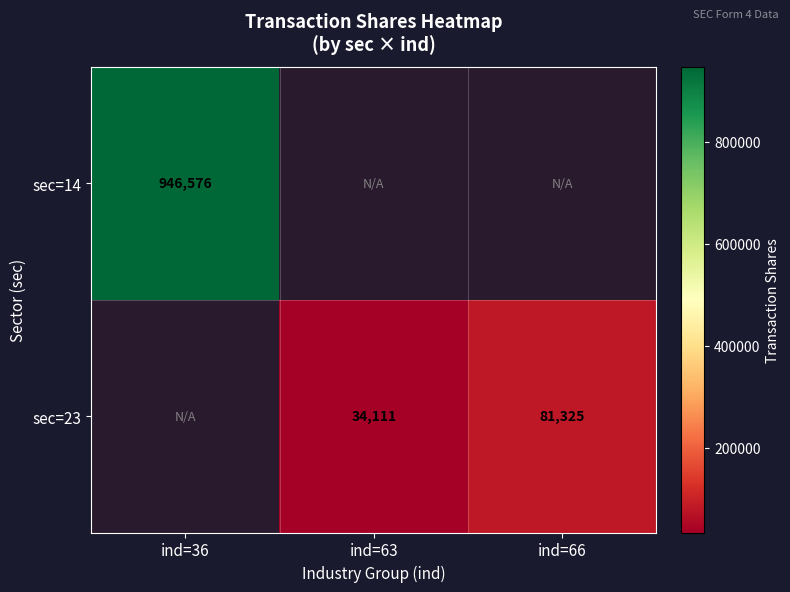

Is the value of sec=23 at ind=66 greater than the value of sec=14 at ind=36?

No